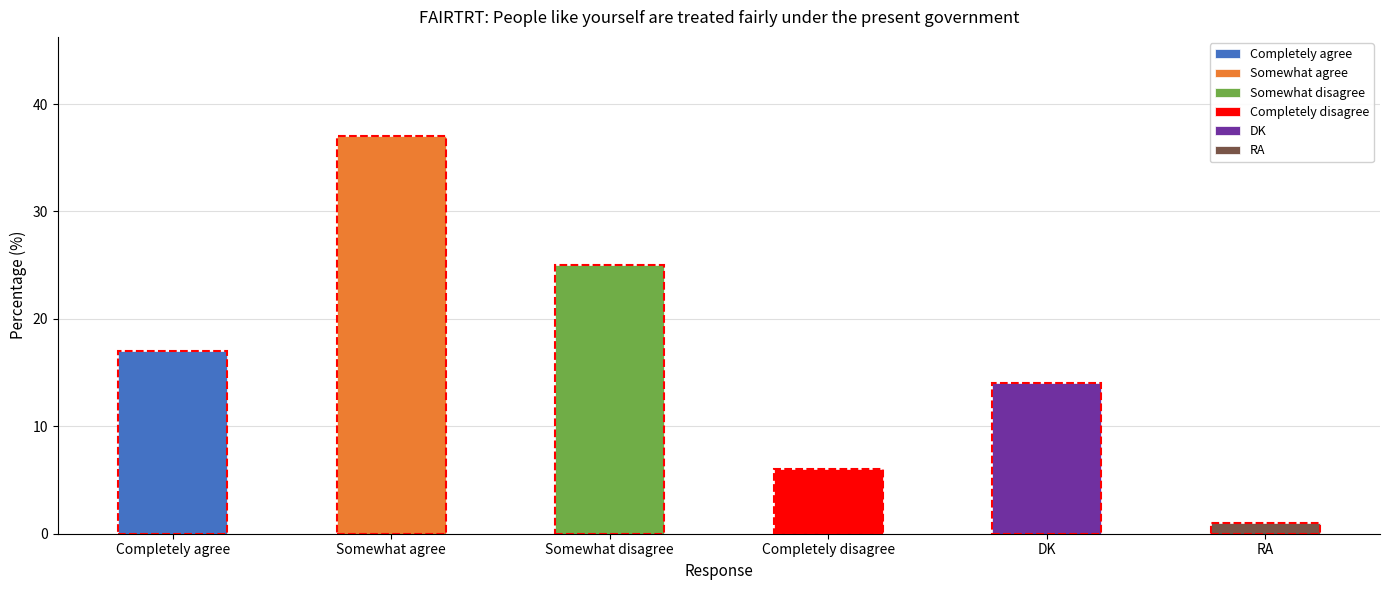

Which label corresponds to the smallest value in the chart?

RA